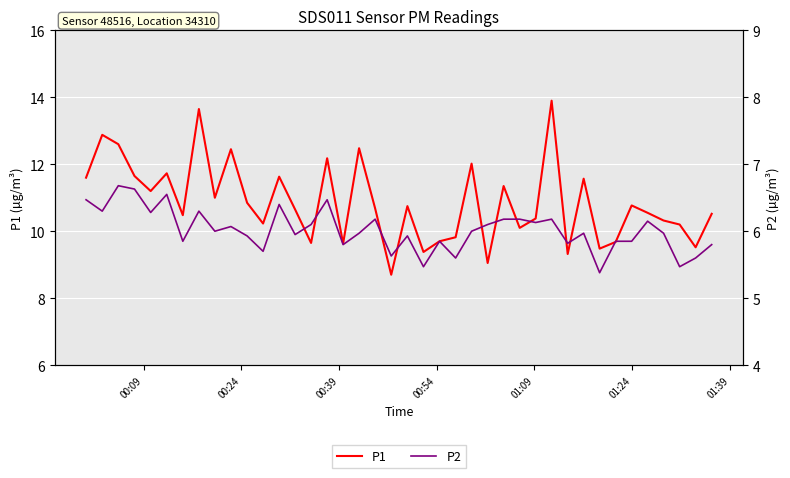

What is the highest value of the P1 series?

13.9